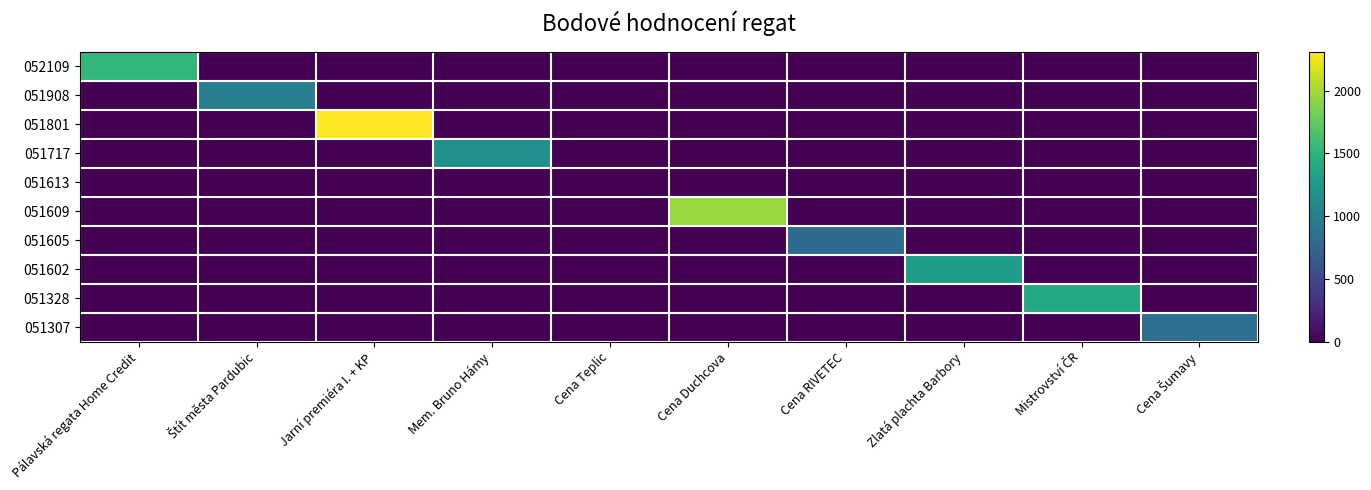

Reading left to right, extract all data points from this chart.

052109: Pálavská regata Home Credit=1535	Štít města Pardubic=0	Jarní premiéra I. + KP=0	Mem. Bruno Hámy=0	Cena Teplic=0	Cena Duchcova=0	Cena RIVETEC=0	Zlatá plachta Barbory=0	Mistrovství ČR=0	Cena Šumavy=0
051908: Pálavská regata Home Credit=0	Štít města Pardubic=989	Jarní premiéra I. + KP=0	Mem. Bruno Hámy=0	Cena Teplic=0	Cena Duchcova=0	Cena RIVETEC=0	Zlatá plachta Barbory=0	Mistrovství ČR=0	Cena Šumavy=0
051801: Pálavská regata Home Credit=0	Štít města Pardubic=0	Jarní premiéra I. + KP=2312	Mem. Bruno Hámy=0	Cena Teplic=0	Cena Duchcova=0	Cena RIVETEC=0	Zlatá plachta Barbory=0	Mistrovství ČR=0	Cena Šumavy=0
051717: Pálavská regata Home Credit=0	Štít města Pardubic=0	Jarní premiéra I. + KP=0	Mem. Bruno Hámy=1156	Cena Teplic=0	Cena Duchcova=0	Cena RIVETEC=0	Zlatá plachta Barbory=0	Mistrovství ČR=0	Cena Šumavy=0
051613: Pálavská regata Home Credit=0	Štít města Pardubic=0	Jarní premiéra I. + KP=0	Mem. Bruno Hámy=0	Cena Teplic=0	Cena Duchcova=0	Cena RIVETEC=0	Zlatá plachta Barbory=0	Mistrovství ČR=0	Cena Šumavy=0
051609: Pálavská regata Home Credit=0	Štít města Pardubic=0	Jarní premiéra I. + KP=0	Mem. Bruno Hámy=0	Cena Teplic=0	Cena Duchcova=1952	Cena RIVETEC=0	Zlatá plachta Barbory=0	Mistrovství ČR=0	Cena Šumavy=0
051605: Pálavská regata Home Credit=0	Štít města Pardubic=0	Jarní premiéra I. + KP=0	Mem. Bruno Hámy=0	Cena Teplic=0	Cena Duchcova=0	Cena RIVETEC=804	Zlatá plachta Barbory=0	Mistrovství ČR=0	Cena Šumavy=0
051602: Pálavská regata Home Credit=0	Štít města Pardubic=0	Jarní premiéra I. + KP=0	Mem. Bruno Hámy=0	Cena Teplic=0	Cena Duchcova=0	Cena RIVETEC=0	Zlatá plachta Barbory=1285	Mistrovství ČR=0	Cena Šumavy=0
051328: Pálavská regata Home Credit=0	Štít města Pardubic=0	Jarní premiéra I. + KP=0	Mem. Bruno Hámy=0	Cena Teplic=0	Cena Duchcova=0	Cena RIVETEC=0	Zlatá plachta Barbory=0	Mistrovství ČR=1397	Cena Šumavy=0
051307: Pálavská regata Home Credit=0	Štít města Pardubic=0	Jarní premiéra I. + KP=0	Mem. Bruno Hámy=0	Cena Teplic=0	Cena Duchcova=0	Cena RIVETEC=0	Zlatá plachta Barbory=0	Mistrovství ČR=0	Cena Šumavy=841